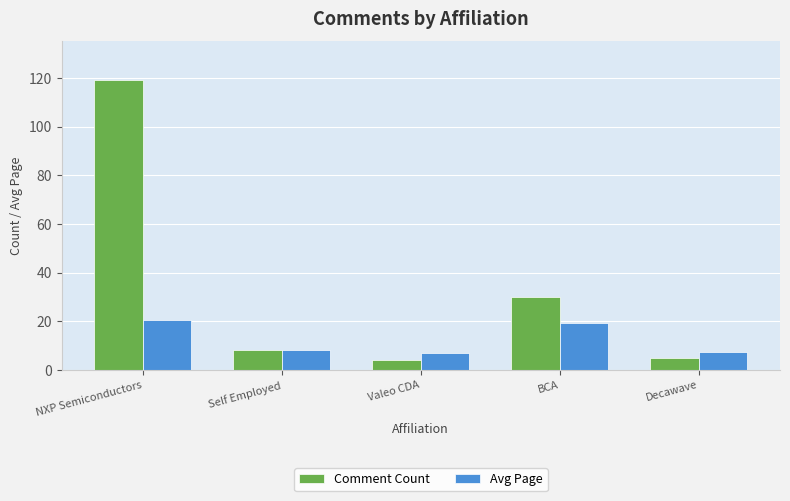

What is the label of the 4th bar from the right?

Self Employed